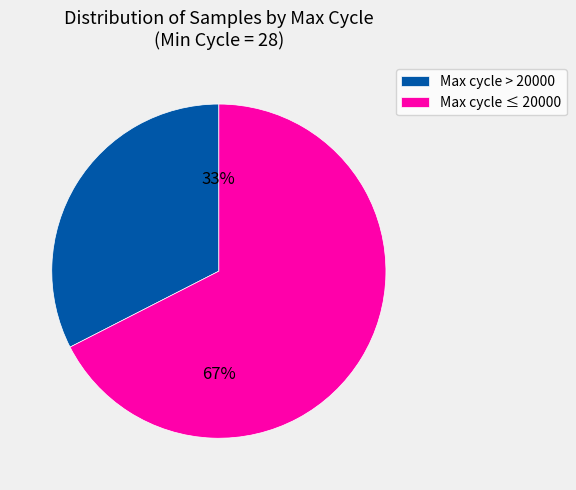

What percentage is the Max cycle ≤ 20000 slice, to the nearest percent?

67%